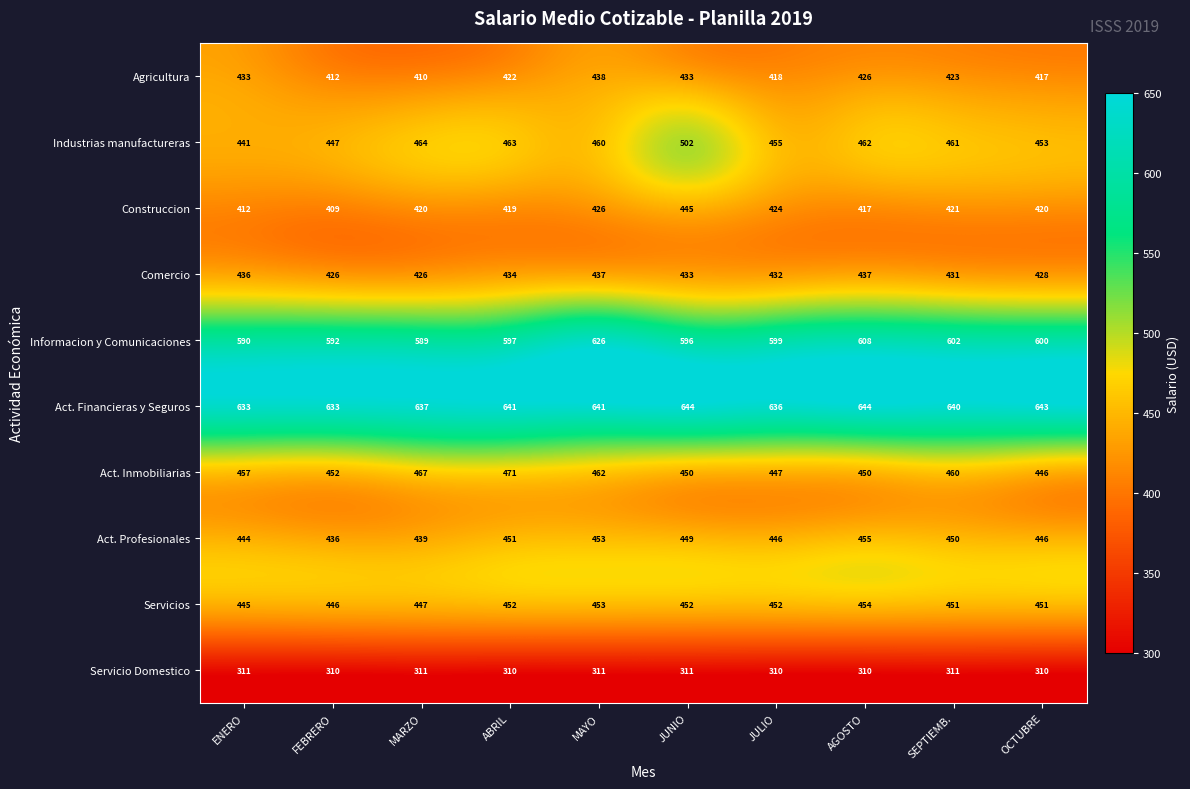

What is the difference between the highest and lowest values at ENERO?

322